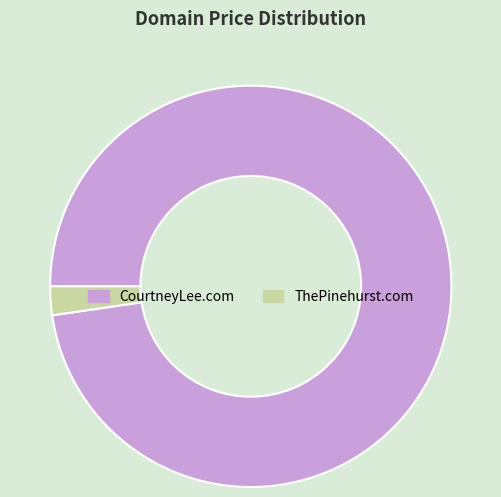

Does ThePinehurst.com account for over 50% of the chart?

No